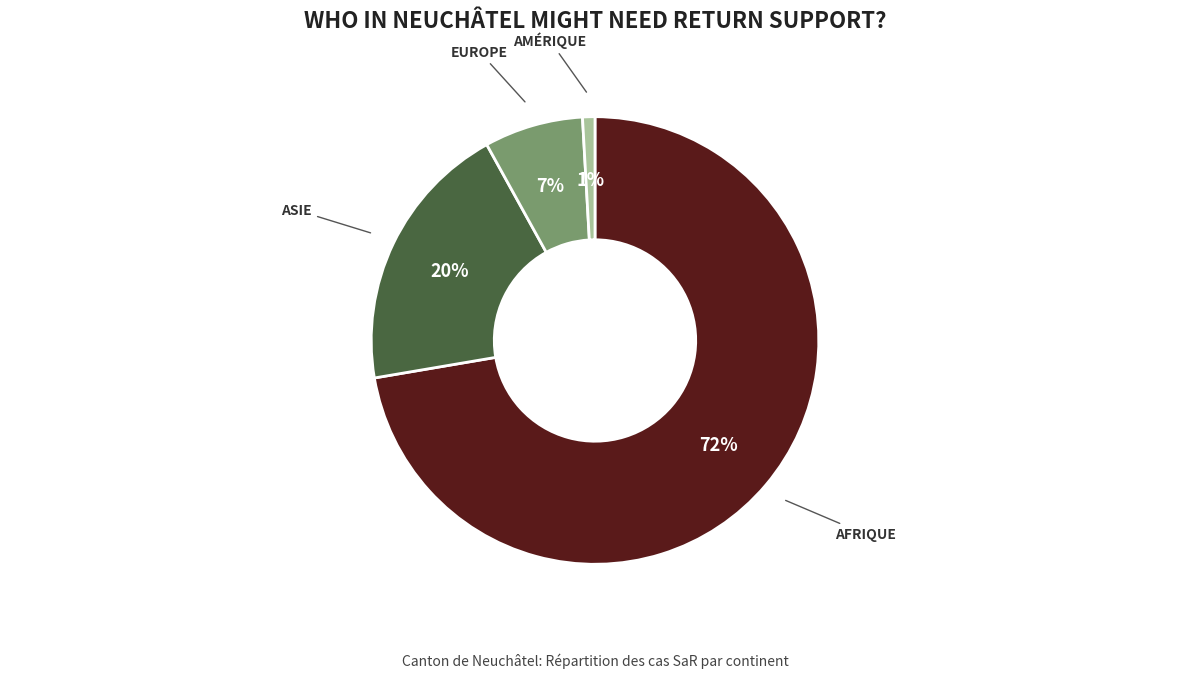

To the nearest percent, what is the average slice percentage?

25%